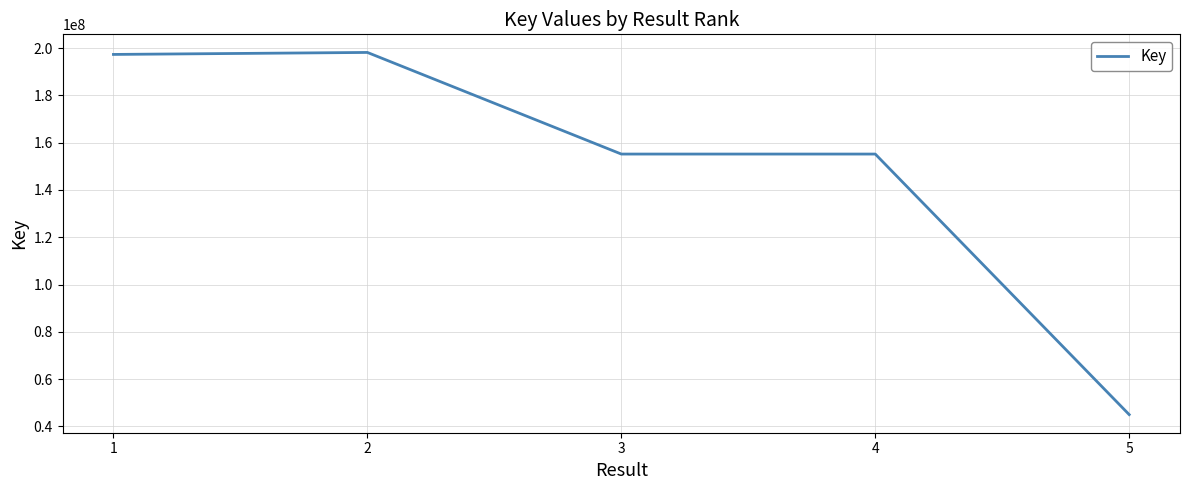

What is the greatest value displayed?

198170693